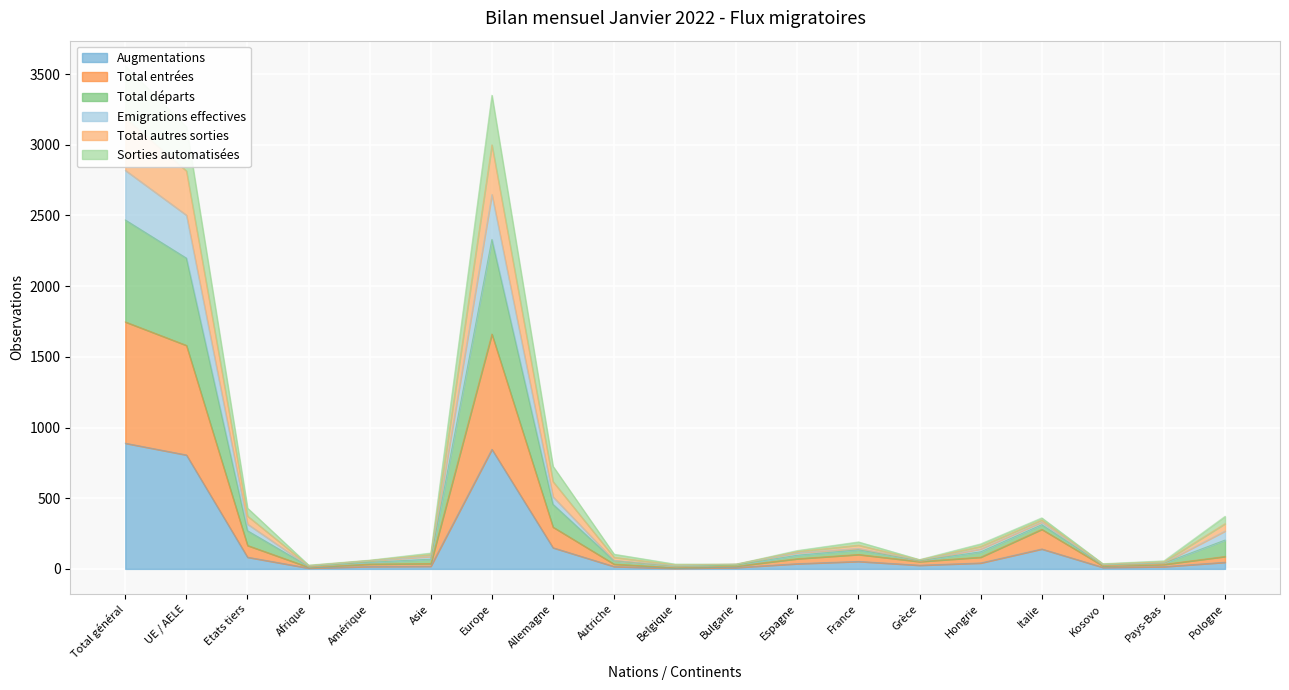

What is the label of the 14th point from the right?

Asie